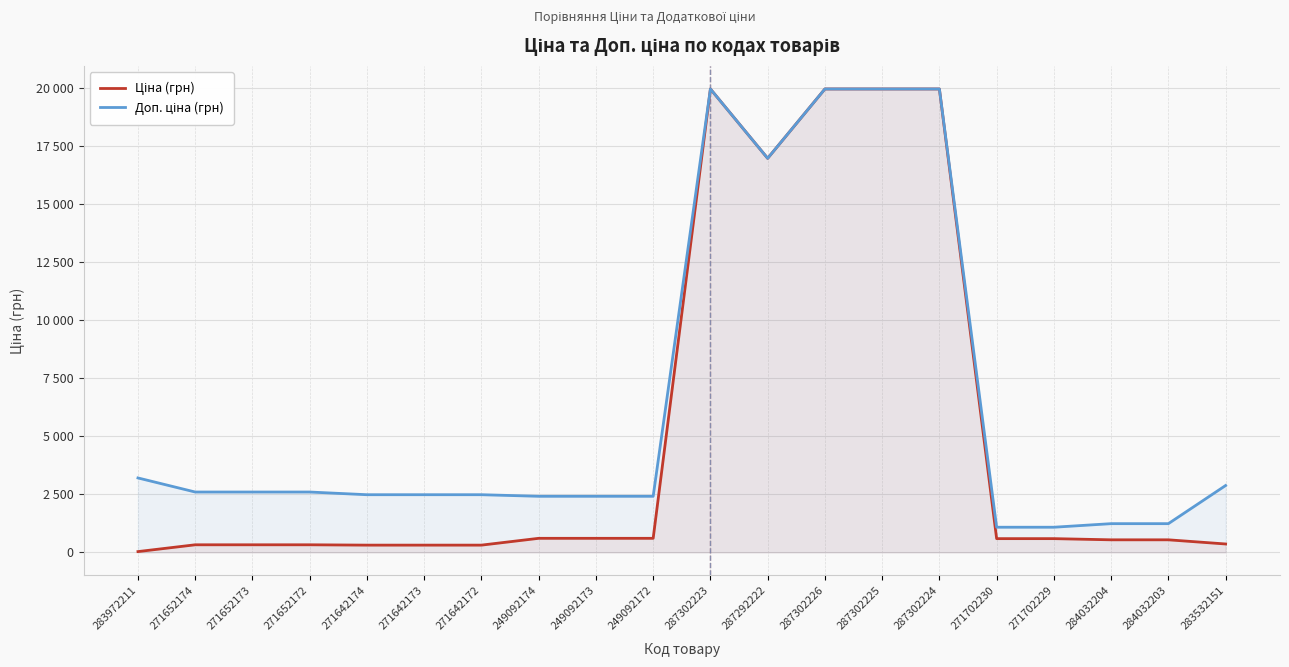

What is the total value across all series at 287302224?

39928.3